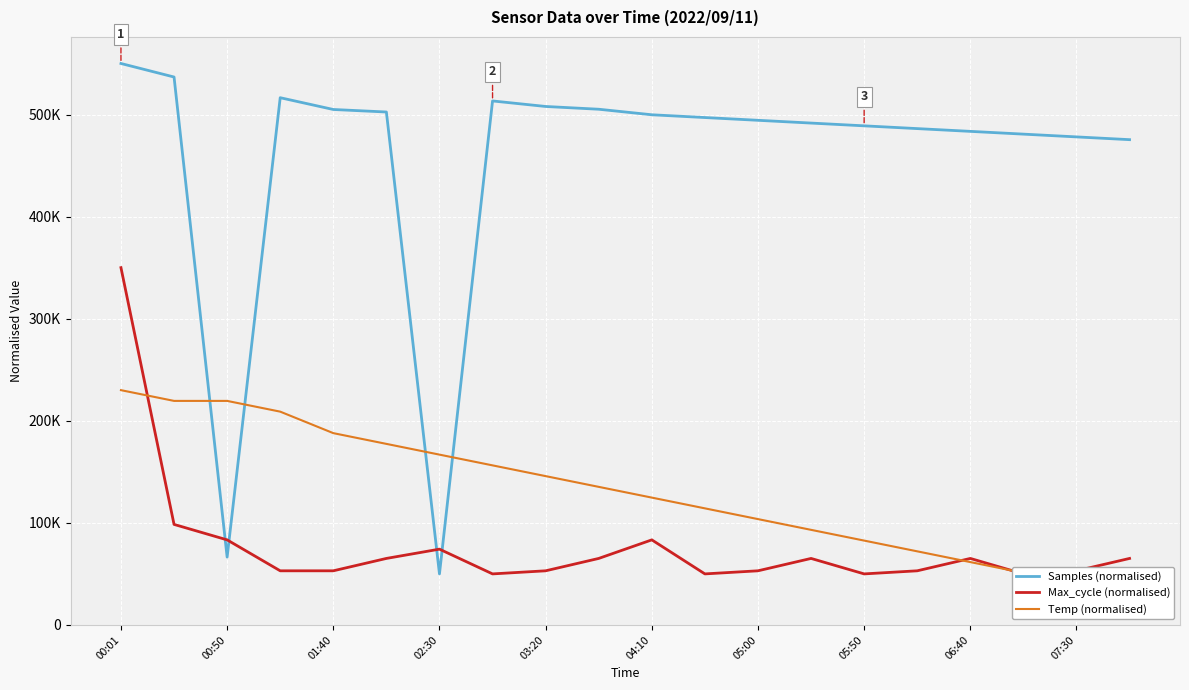

List the labels in order of Max_cycle (normalised) value, smallest first.

05:50, 11, 14, 17, 02:30, 03:20, 06:40, 12, 15, 18, 04:10, 07:30, 13, 16, 19, 05:00, 01:40, 10, 00:50, 00:01